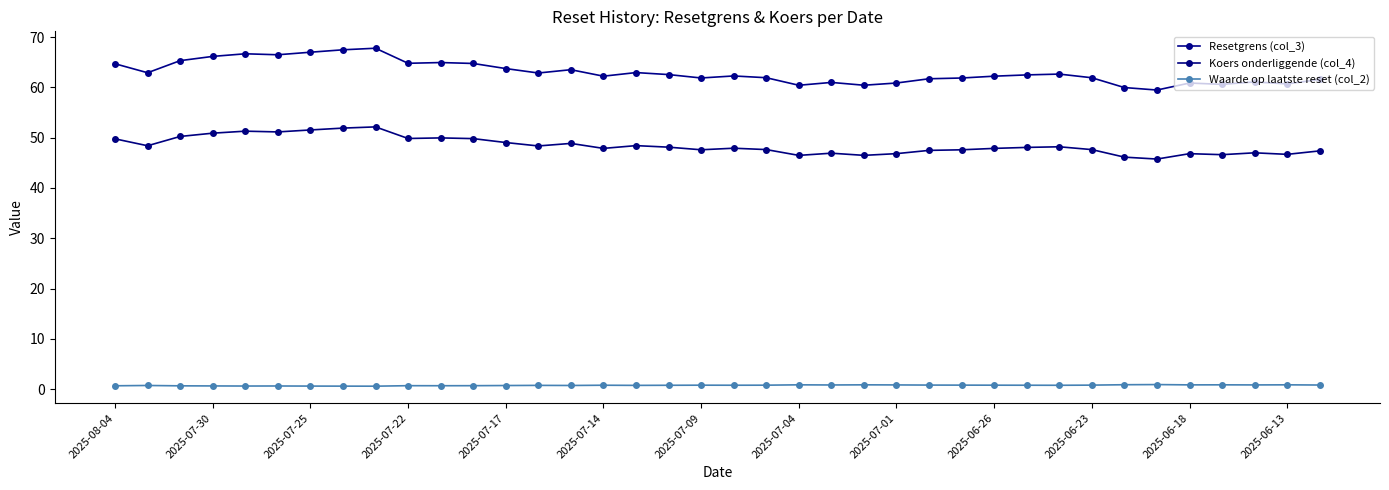

How many series are shown in this chart?

3